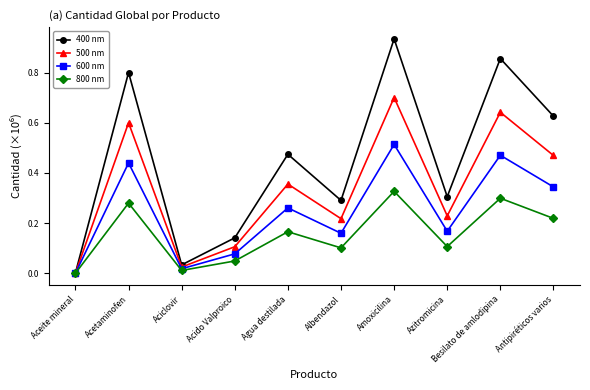

What is the total value across all series at Antipiréticos varios?

1.7